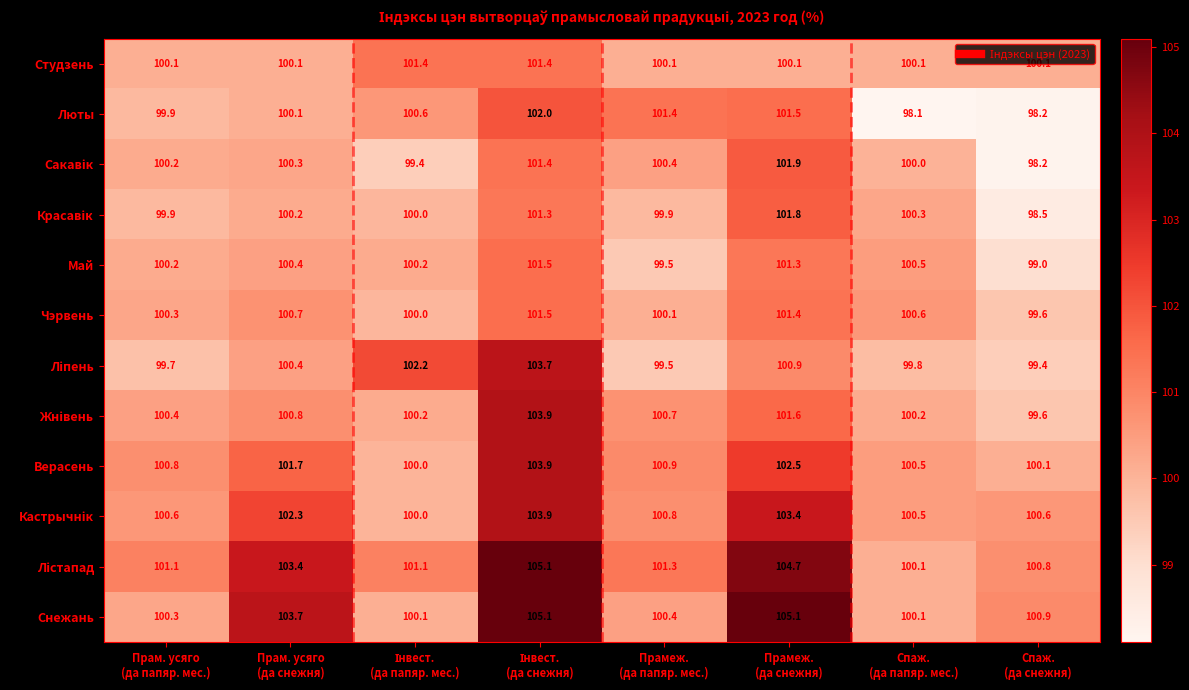

At how many categories does at least one series exceed 100?

8